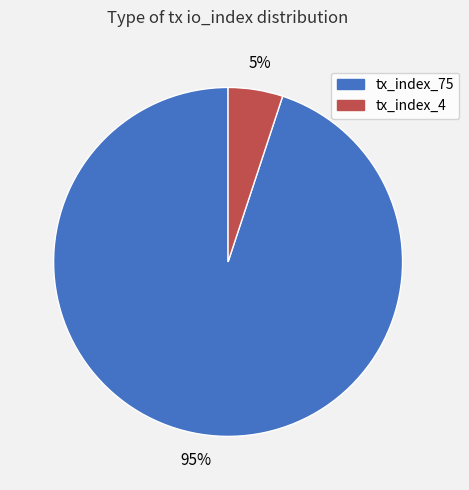

What is the smallest slice in the pie chart?

tx_index_4